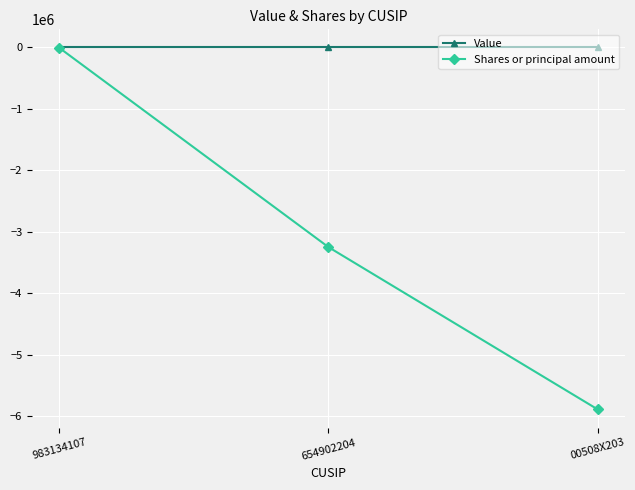

Where is Shares or principal amount nearest to the value -2948323?

654902204